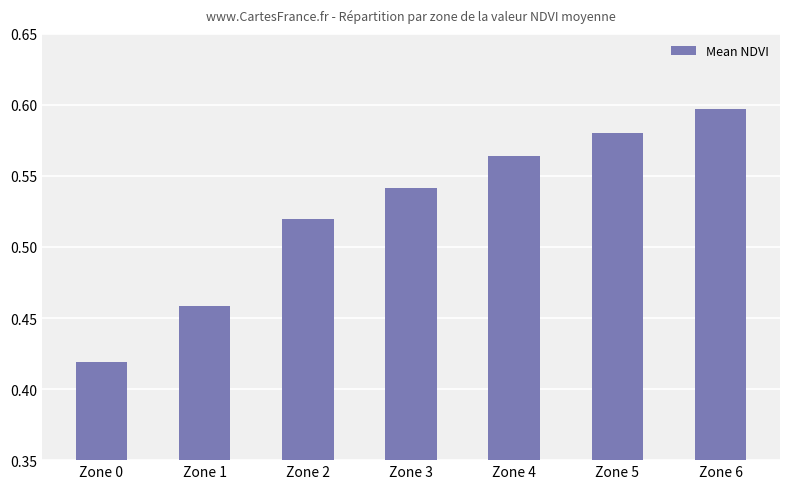

The chart shows a value of 0.2 at Zone 3. True or false?

False